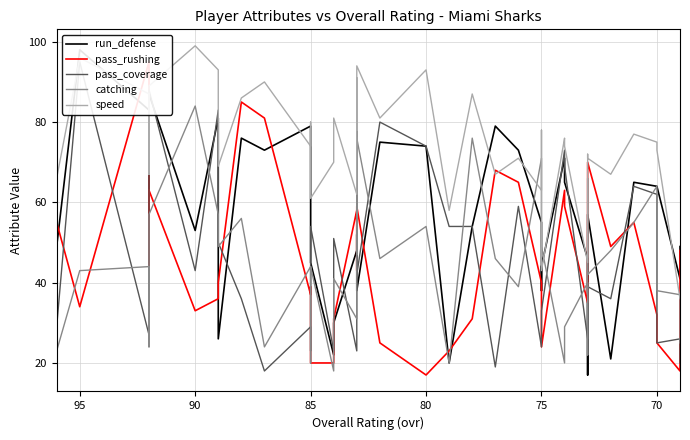

Between 70 and 75, which is larger?

70